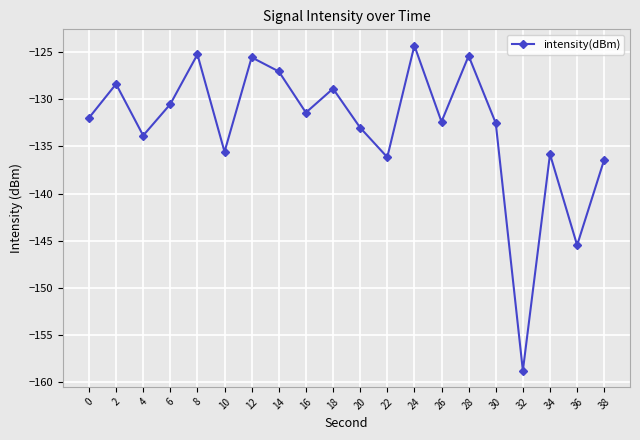

How many points are lower than both their immediate neighbors (excluding endpoints)?

7